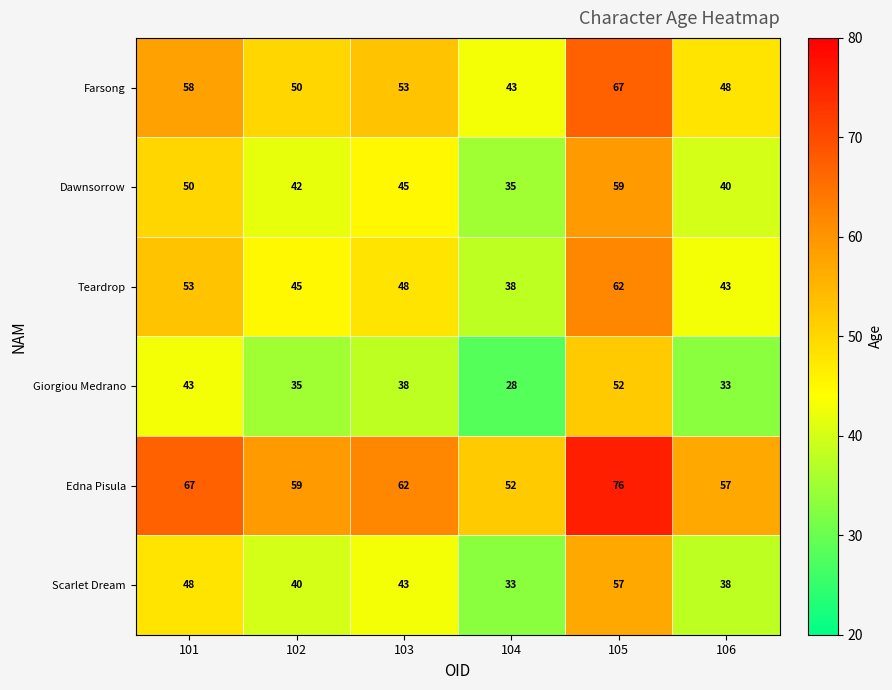

The value of Giorgiou Medrano at 102 is 55. True or false?

False